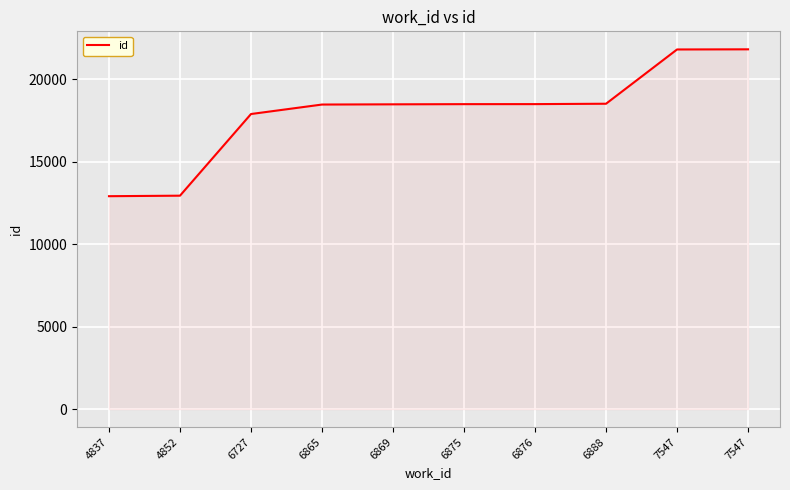

Reading left to right, transcribe all the data shown in this chart.

12915	12946	17900	18475	18488	18499	18501	18524	21816	21825